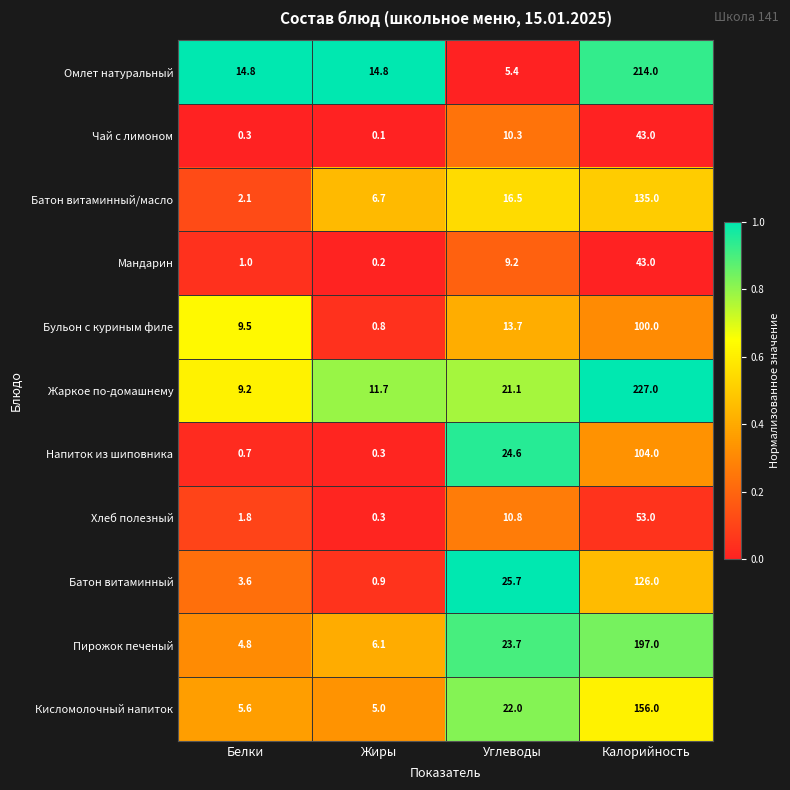

At which label does Омлет натуральный first exceed 14?

Белки